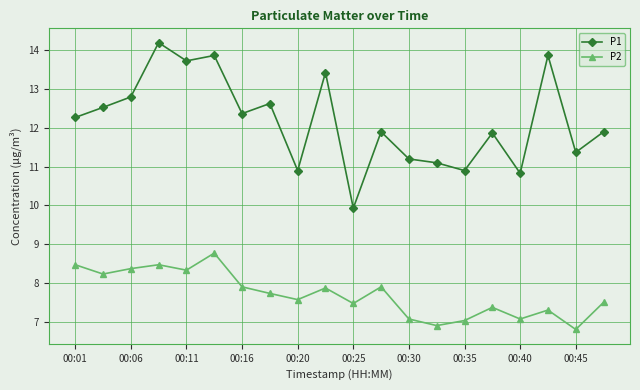

What is the value of the P1 point at the 7th from the left?

12.4